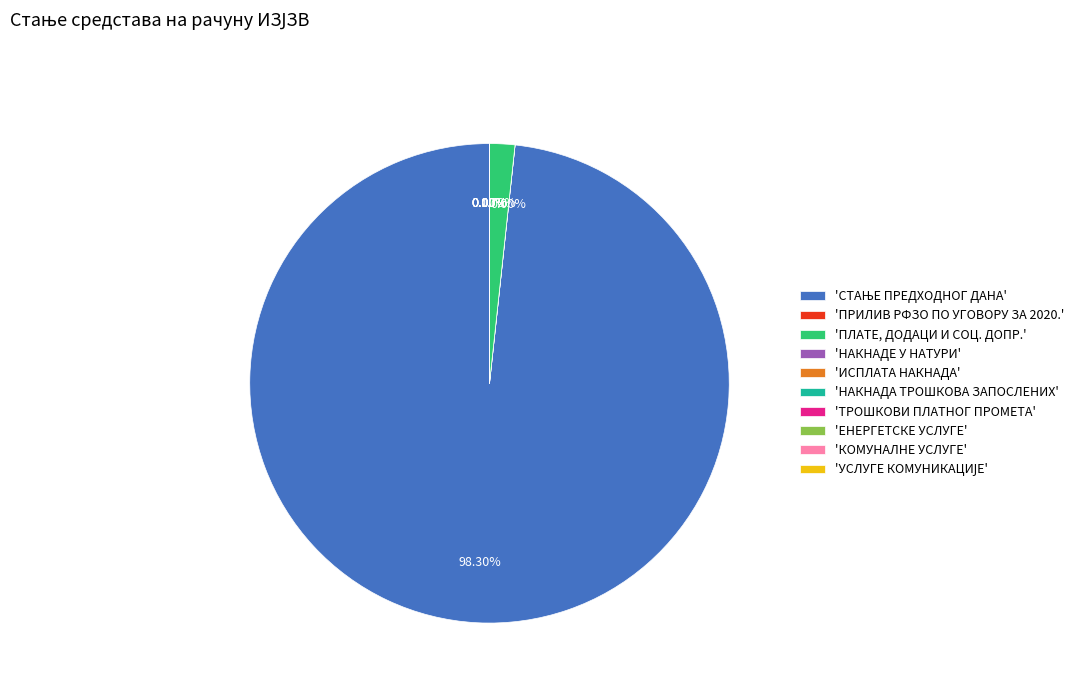

Do КОМУНАЛНЕ УСЛУГЕ and НАКНАДЕ У НАТУРИ together represent more than half of the pie?

No